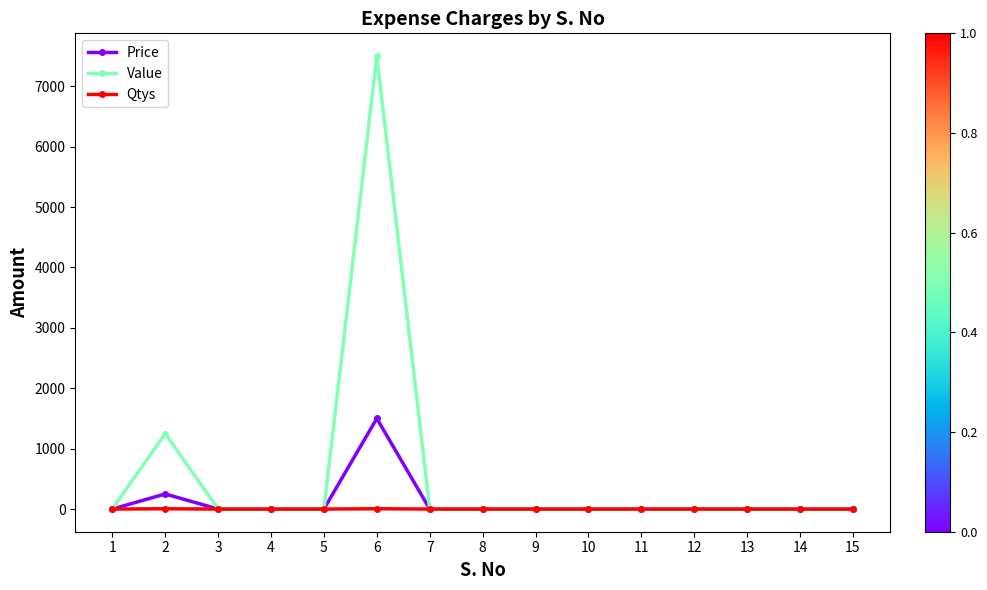

What is the difference between the maximum and minimum values in the Price series?

1500